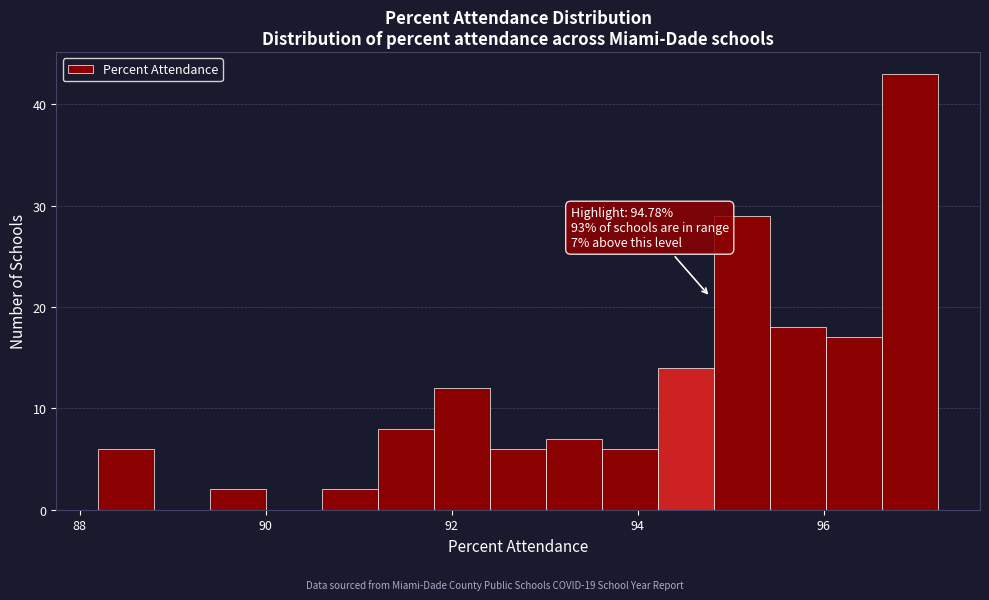

Around what value on the x-axis is the tallest bar? Give the approximate position of its centre, as read against the axis.

97.0